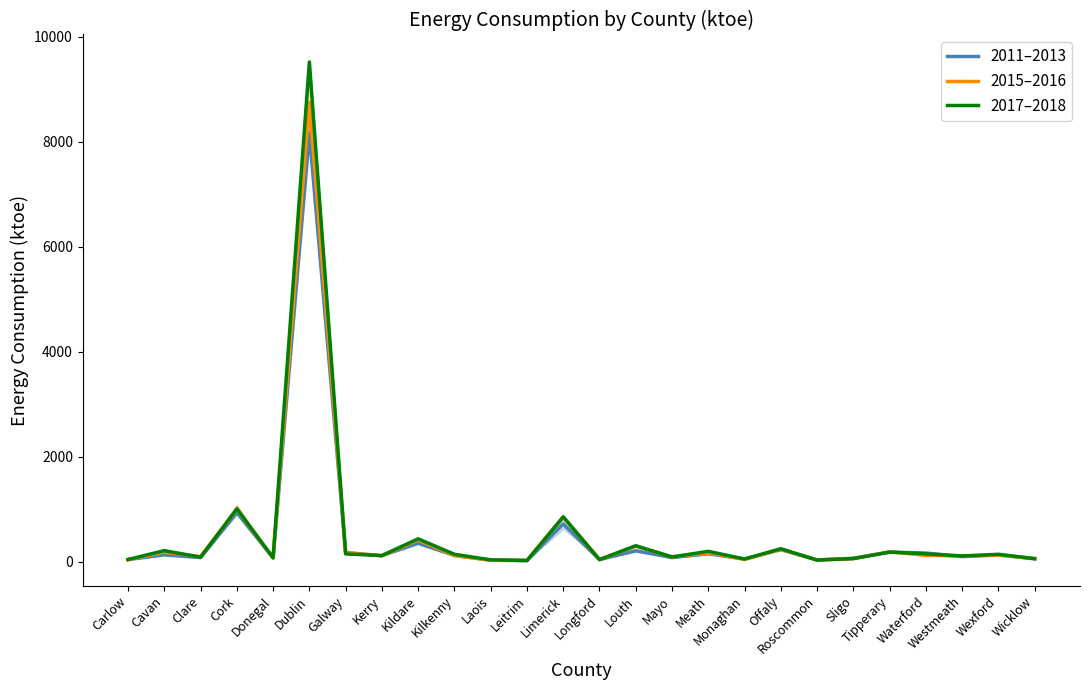

Which category has the lowest value across all series?

Leitrim